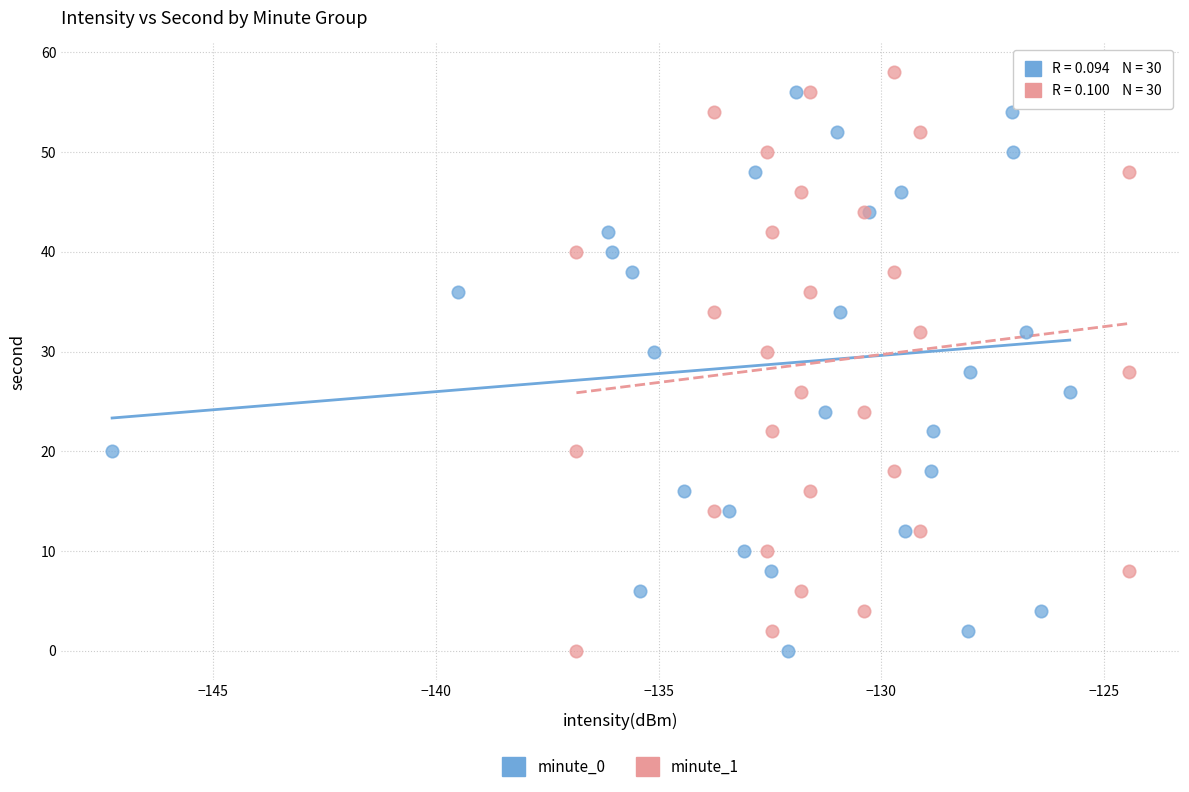

What are all the series names shown in the legend?

minute_0, minute_1